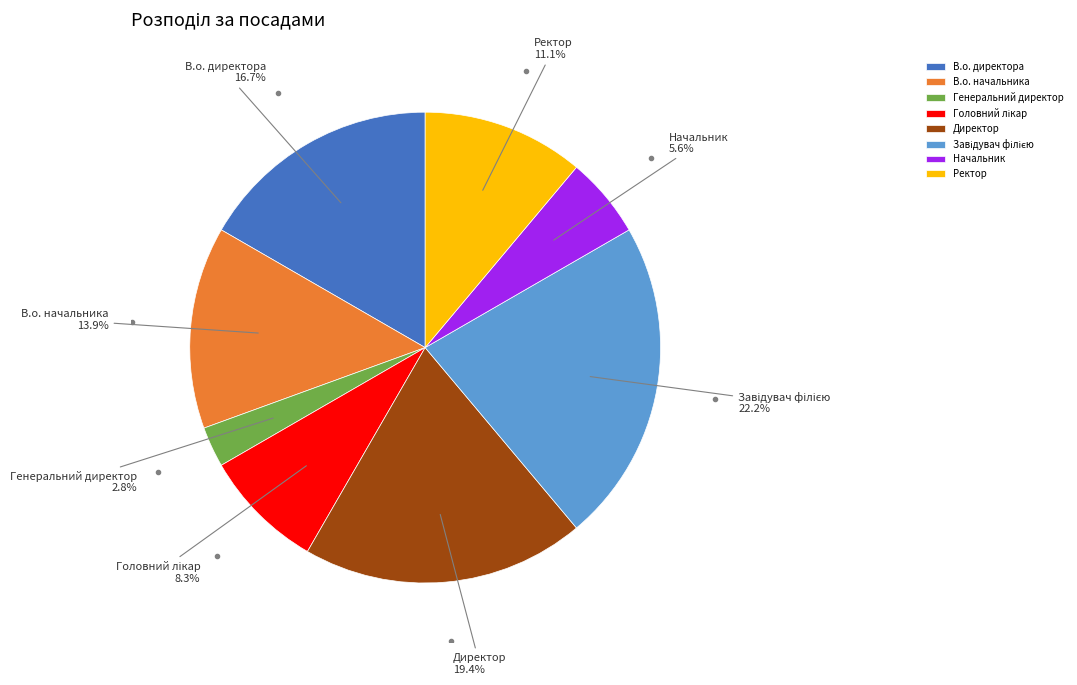

Count the number of slices in the pie.

8